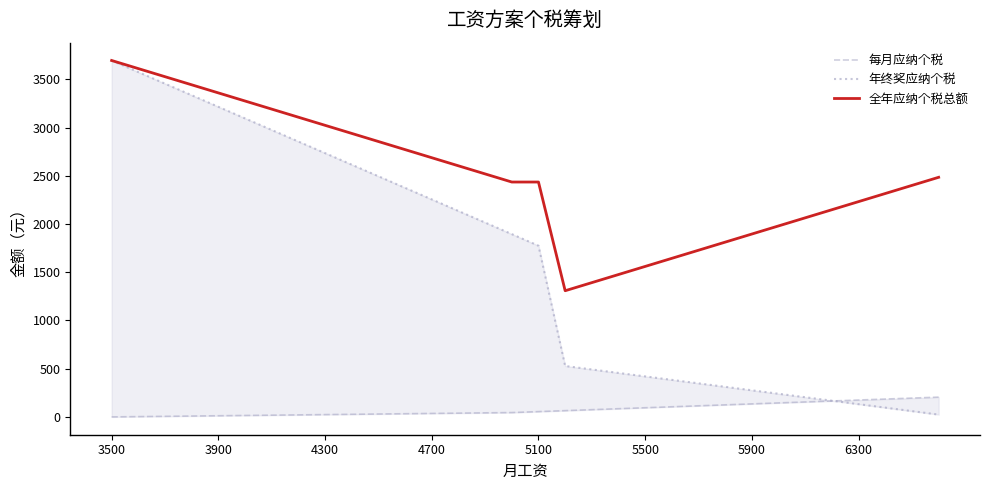

True or false: 全年应纳个税总额 has a value of 3935 at 4700.

False